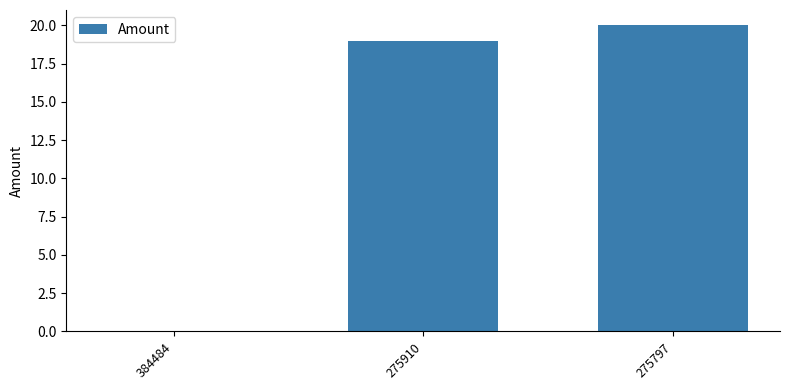

Count the number of categories in the chart.

3